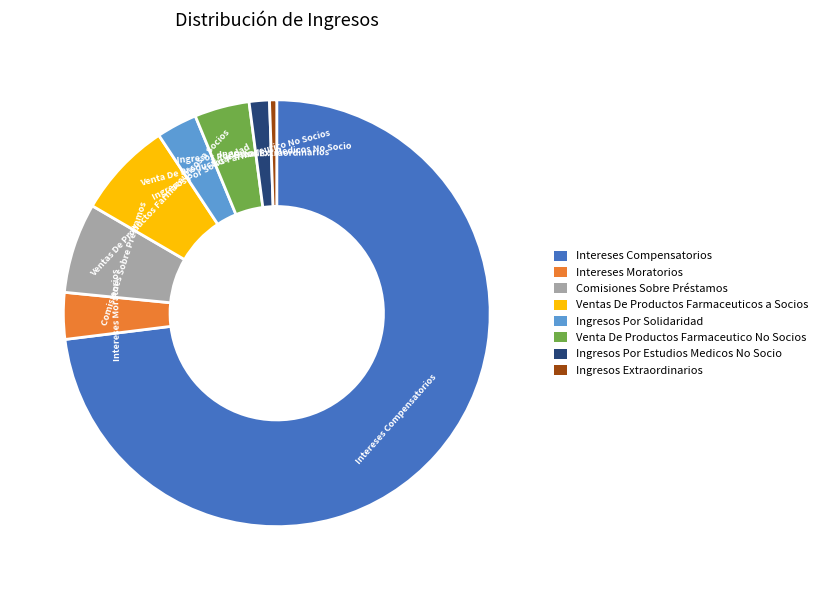

Does Intereses Moratorios account for over 50% of the chart?

No